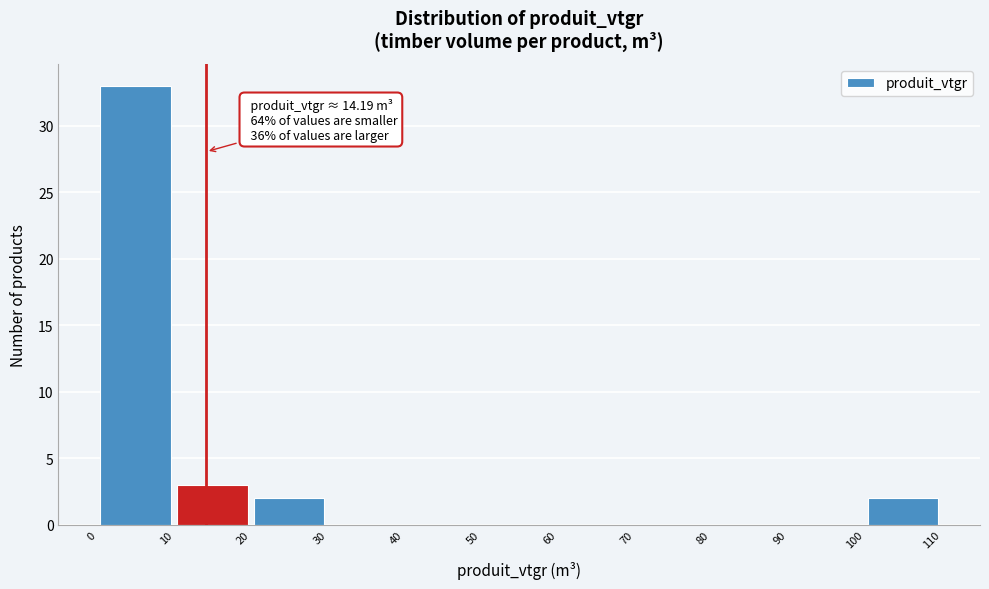

Which range on the x-axis has the tallest bar?

0 to 10